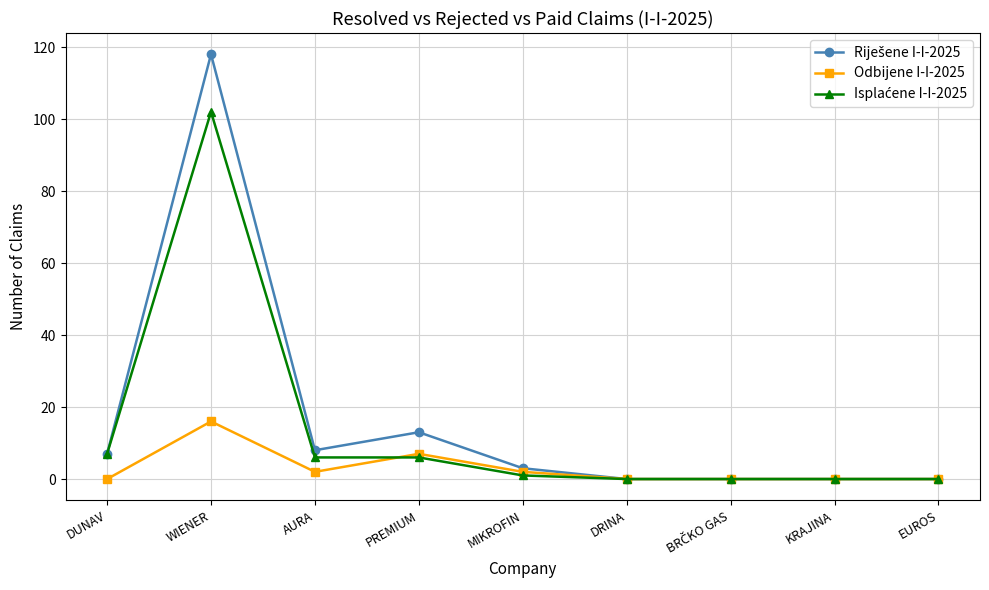

What is the difference between the maximum and second lowest values in the Odbijene I-I-2025 series?

16